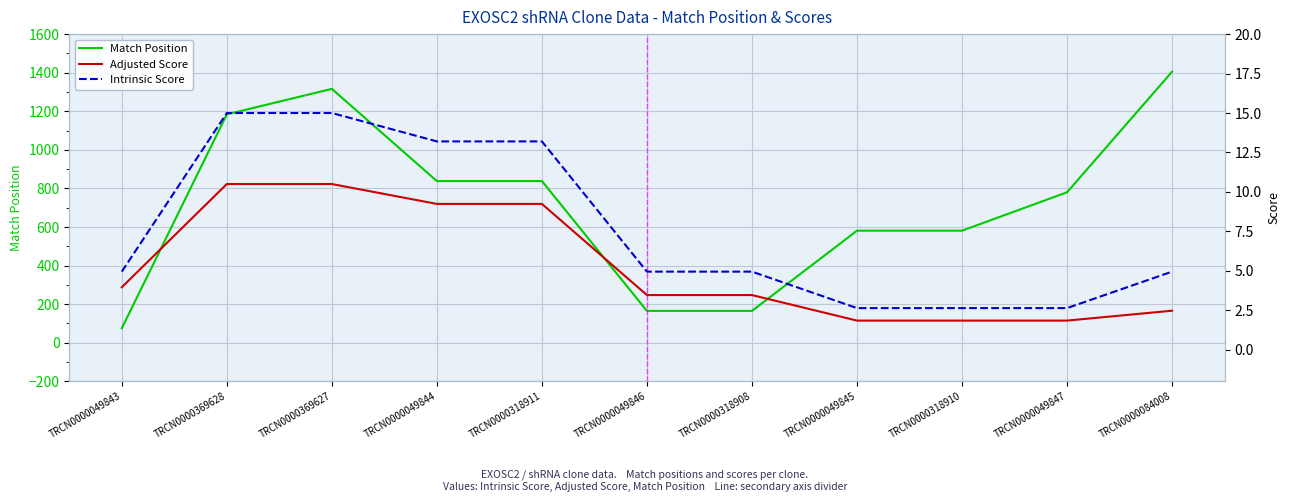

What is the maximum value shown in the chart?

1405.0